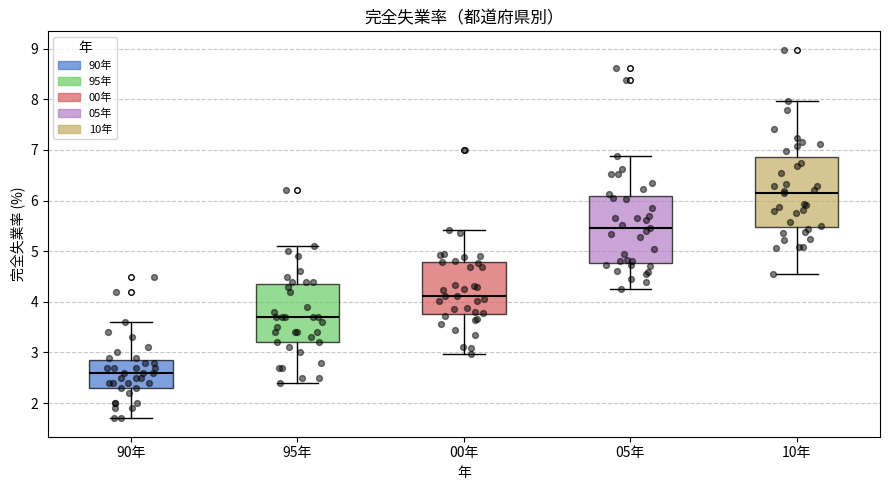

Reading left to right, read every box against the y-axis: the position of its median line, the range the box covers, and the ends of its whiskers. The values are not printed on the chart, so give them approximately, as read against the axis.

90年: median 2.6, box 2.3 to 2.9, whiskers 1.7 to 3.6
95年: median 3.7, box 3.2 to 4.4, whiskers 2.4 to 5.1
00年: median 4.1, box 3.8 to 4.8, whiskers 3.0 to 5.4
05年: median 5.5, box 4.8 to 6.1, whiskers 4.2 to 6.9
10年: median 6.1, box 5.5 to 6.9, whiskers 4.6 to 8.0